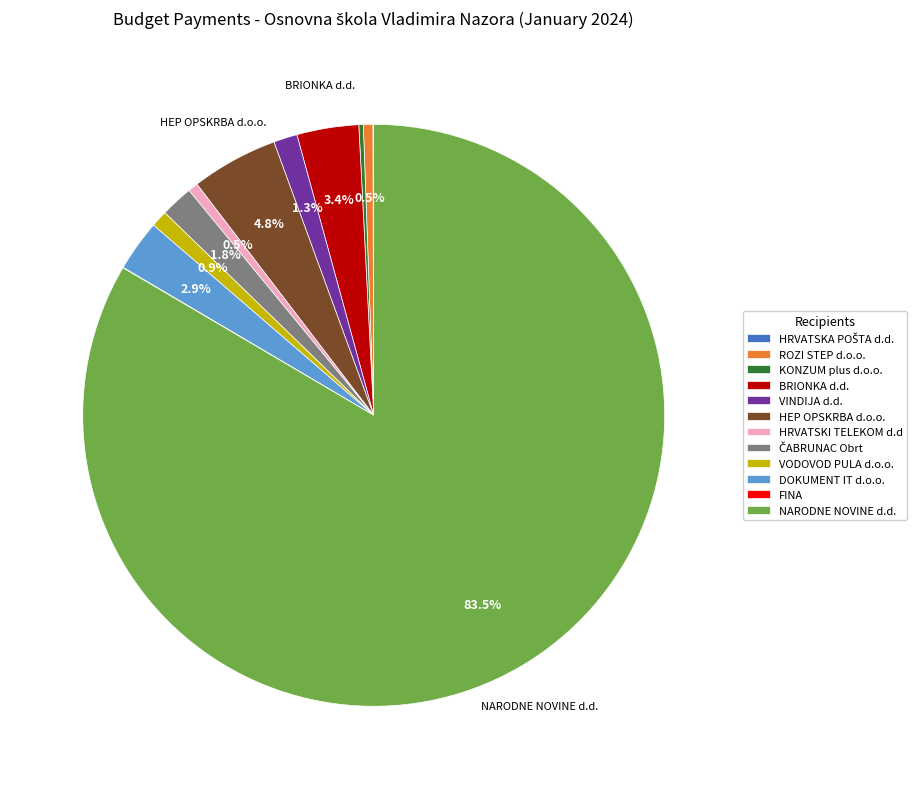

Which slice is the largest?

NARODNE NOVINE d.d.